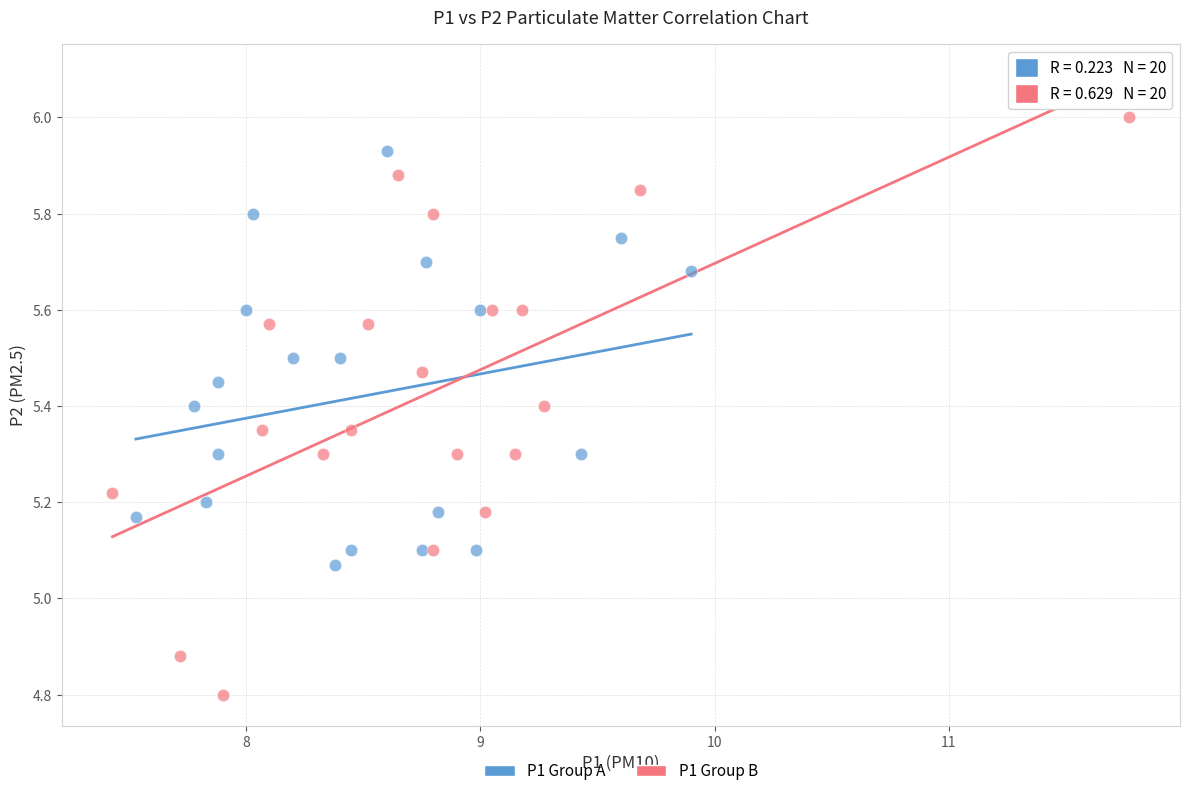

Which series has the largest Y range (max minus min)?

P1 Group B